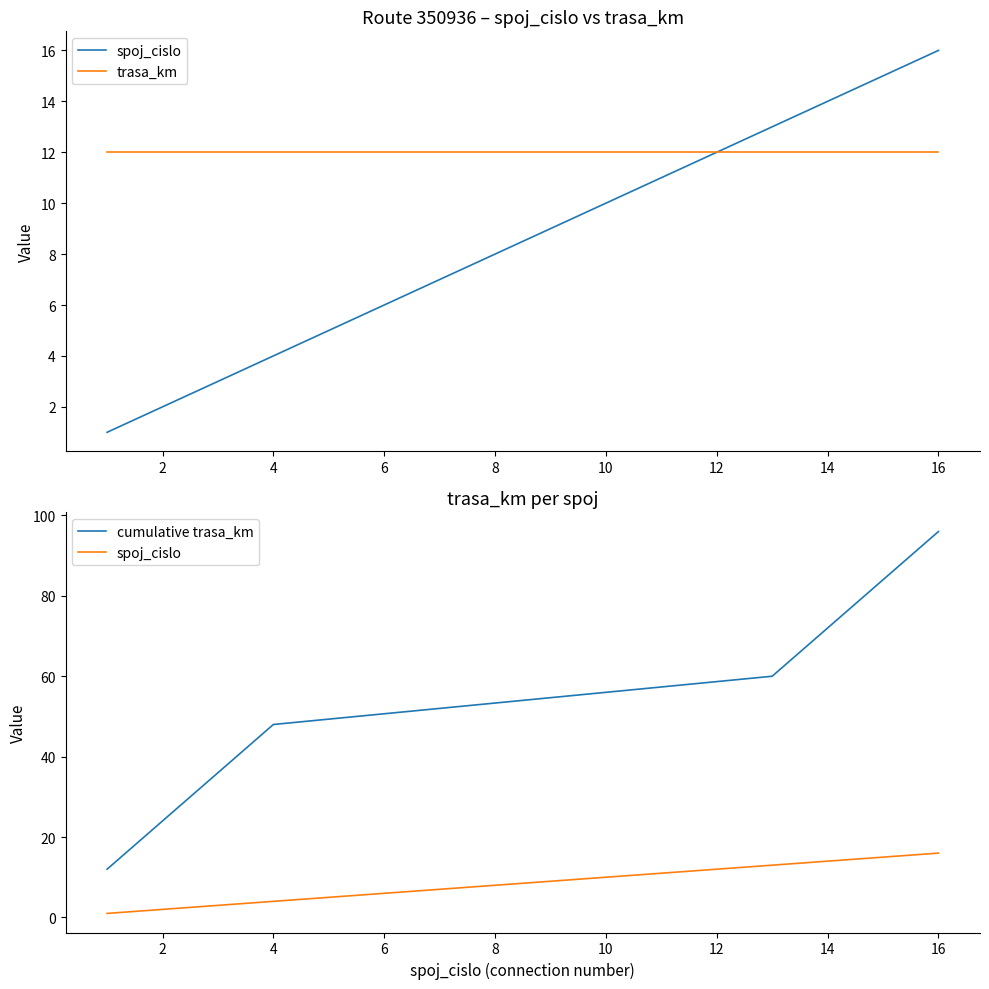

Between 14 and 4, which is larger?

14